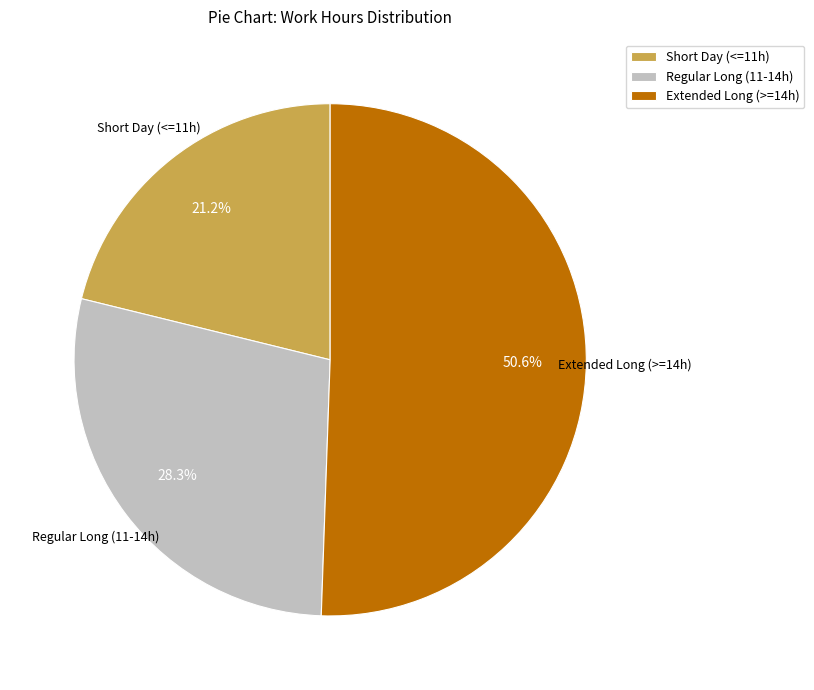

To the nearest percent, what is the average slice percentage?

33%